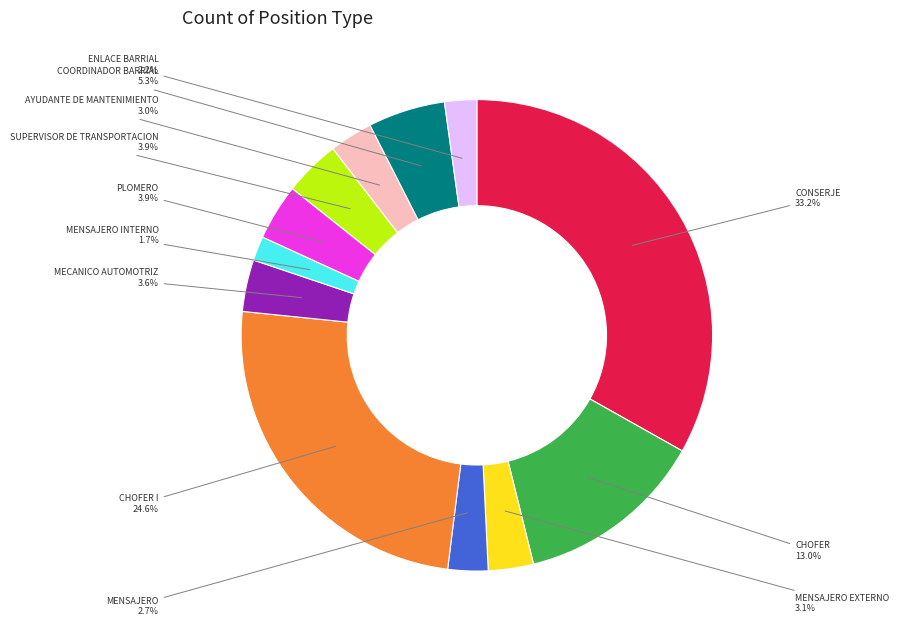

Combined, what portion of the pie is MECANICO AUTOMOTRIZ and CONSERJE?

36.7%